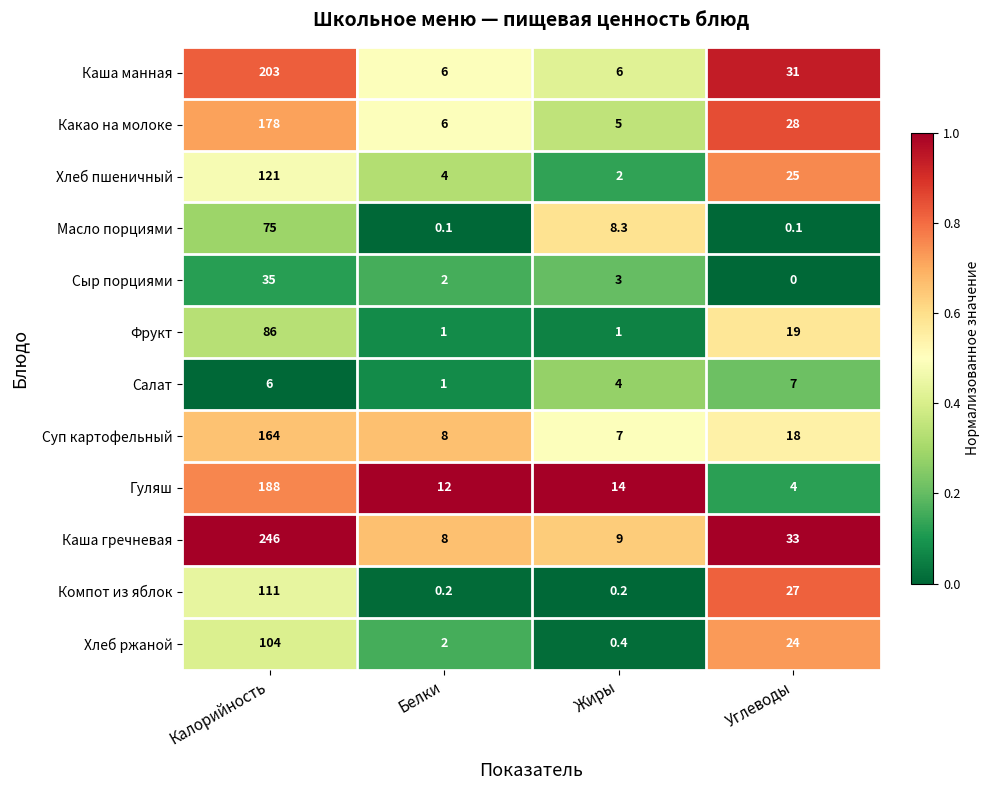

What is the spread (max minus min) of values at Жиры?

13.8